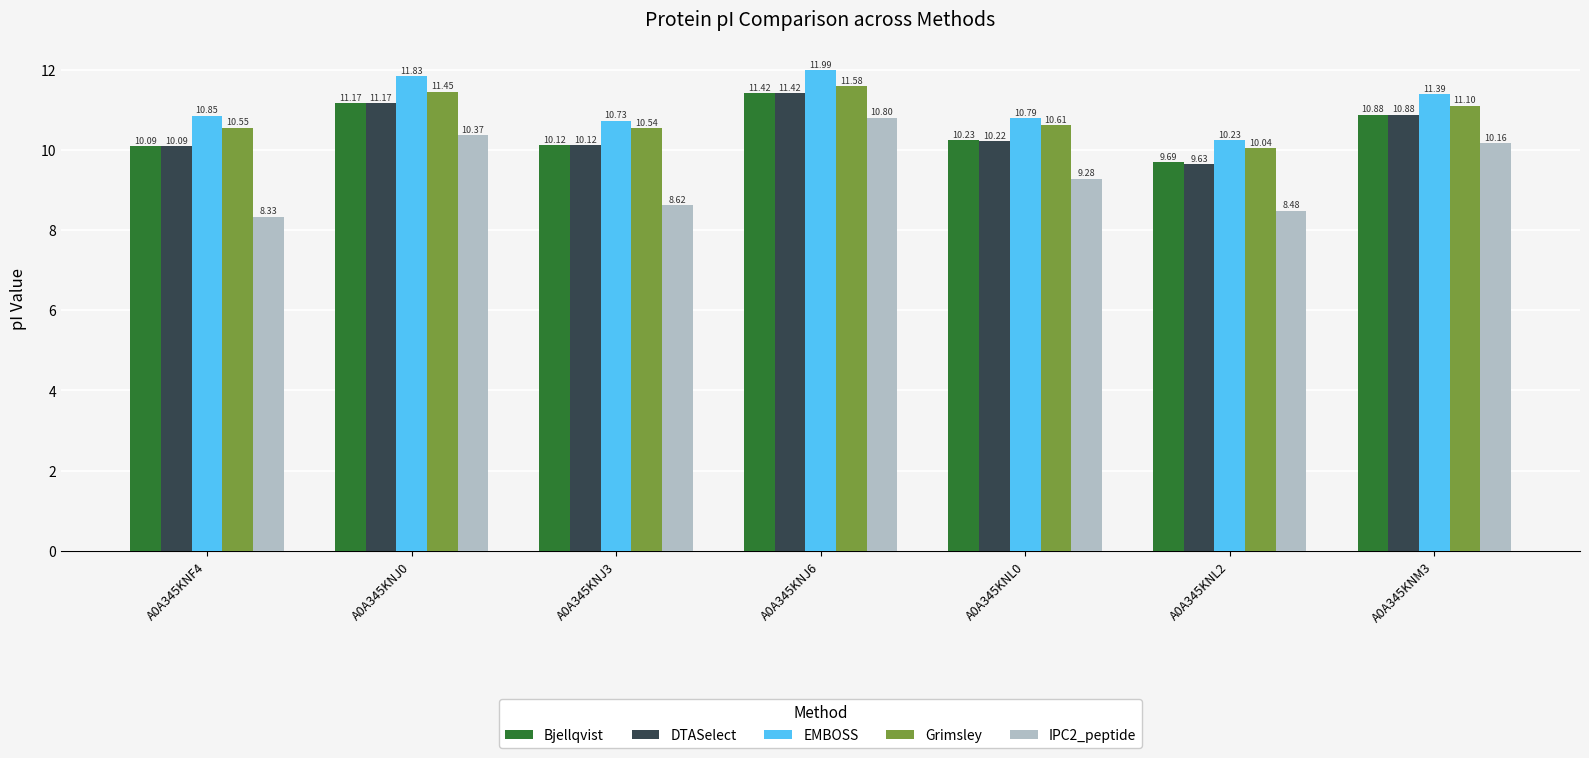

What are all the series names shown in the legend?

Bjellqvist, DTASelect, EMBOSS, Grimsley, IPC2_peptide